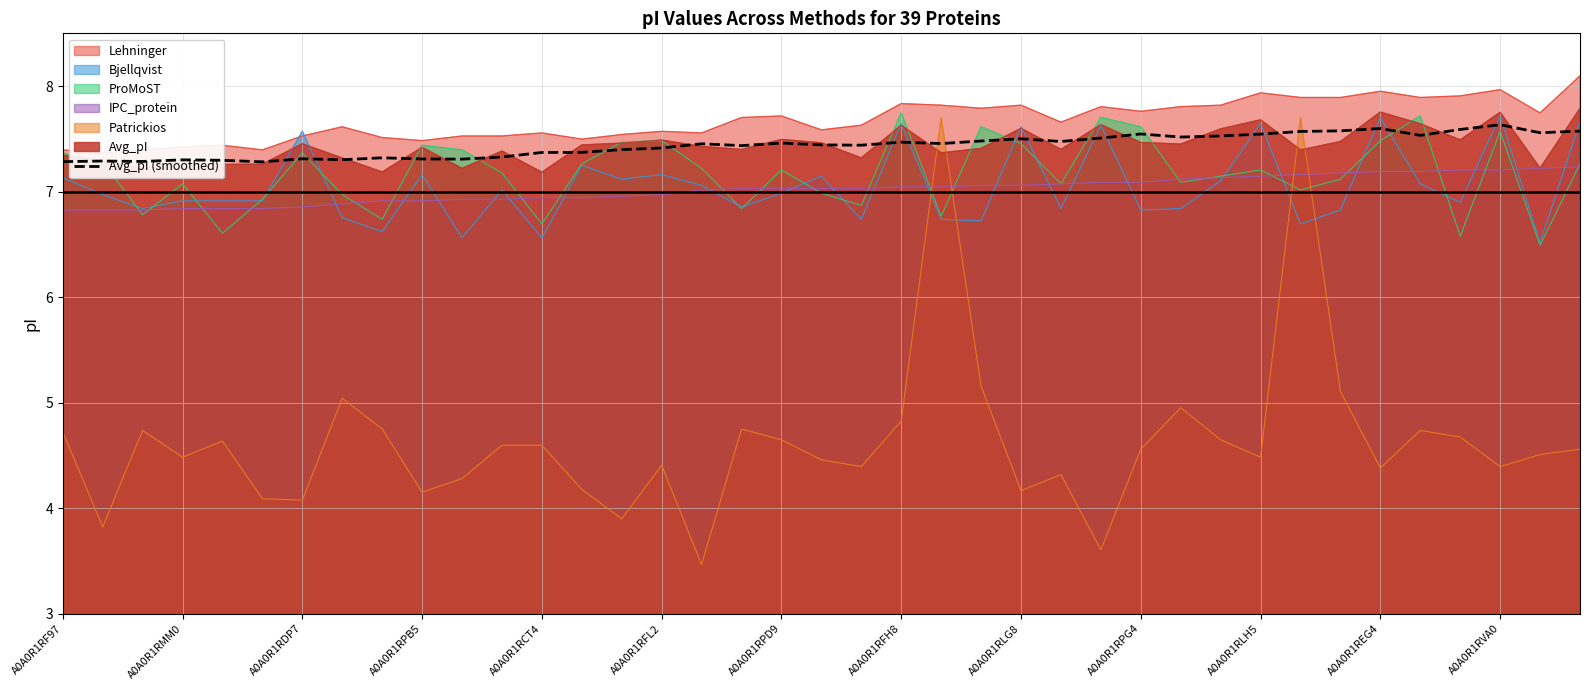

What is the maximum value for IPC_protein?

7.2